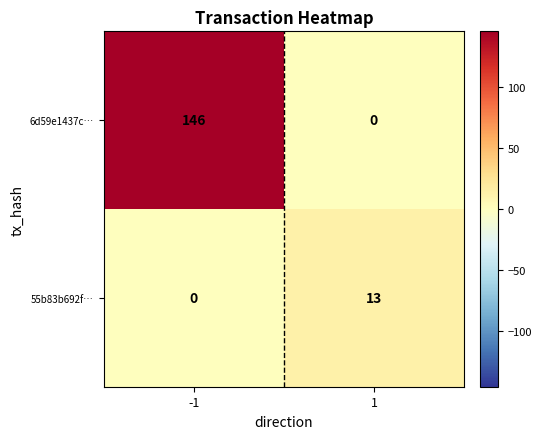

List the series in order of their peak value, highest first.

6d59e1437c…, 55b83b692f…